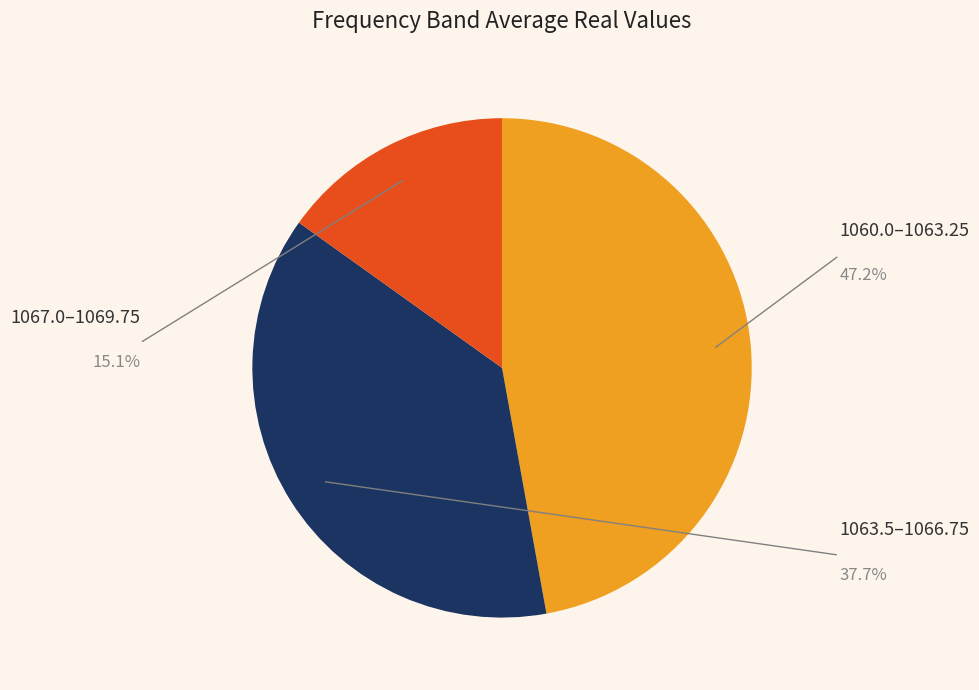

Does any single category account for the majority?

No